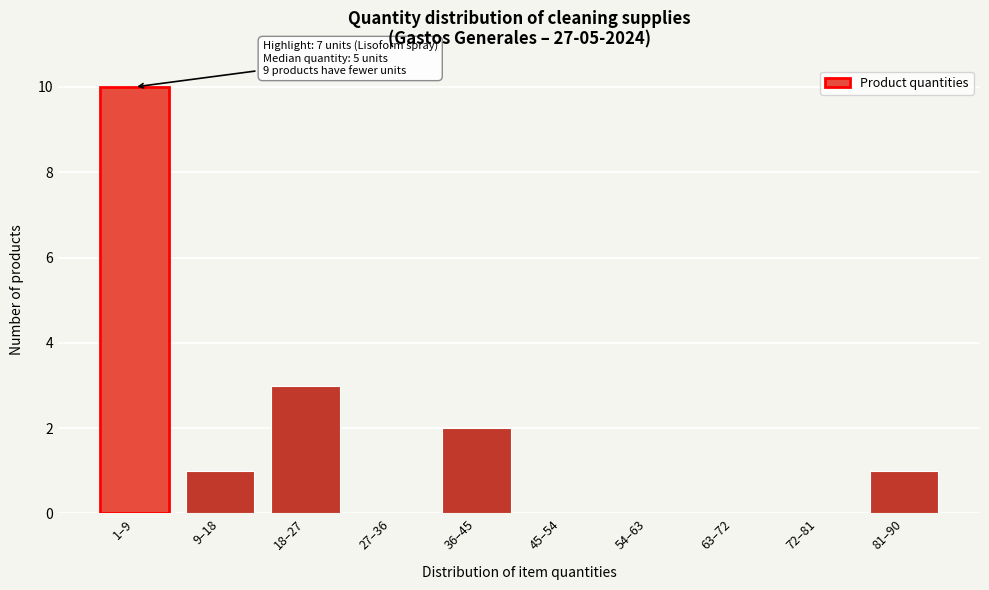

Reading left to right, transcribe all the data shown in this chart.

1–9=10	9–18=1	18–27=3	27–36=0	36–45=2	45–54=0	54–63=0	63–72=0	72–81=0	81–90=1